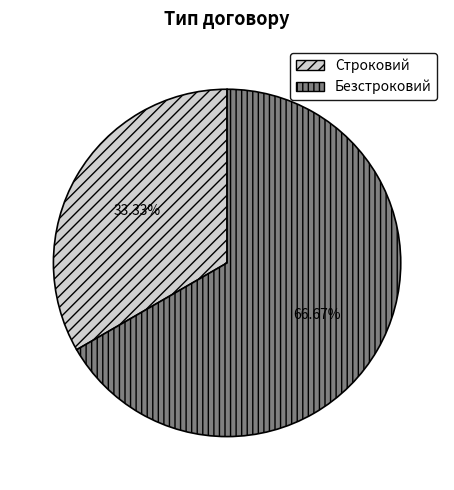

Which category has the smallest portion of the pie?

Строковий